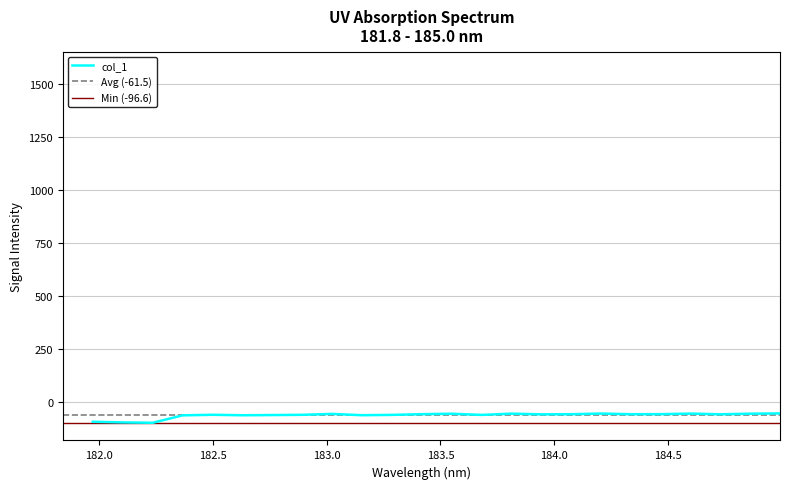

List the labels in order of value, smallest first.

182.2359681898, 182.1045947288, 181.9732053322, 182.3673257152, 182.6299929592, 183.15513622, 182.7613026778, 183.6800245112, 183.2863821962, 182.8925964608, 182.498667305, 183.9423730432, 184.7290361848, 184.3357763242, 184.0735234058, 183.4176122368, 184.46687888, 183.0238743082, 183.5488263418, 184.8600909338, 183.811206745, 184.5979655002, 184.2046578328, 184.9911297472, 181.8418